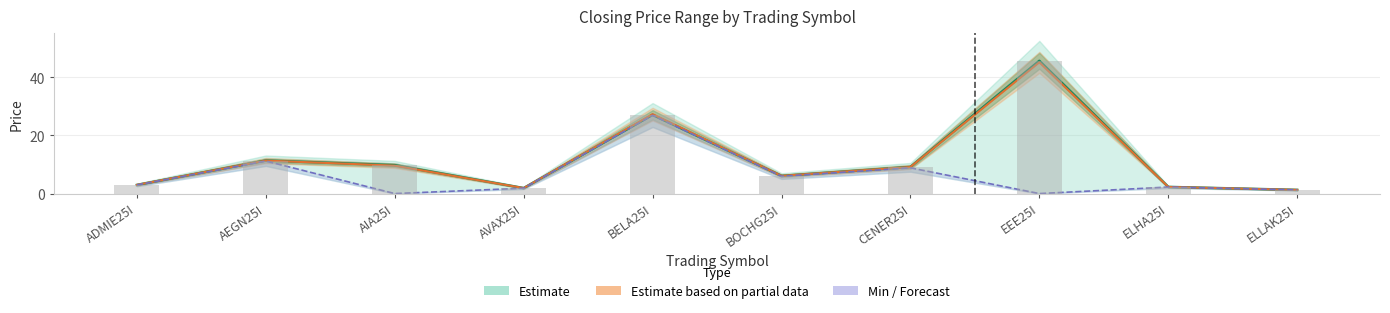

At which category is the sum across all series the highest?

EEE25I